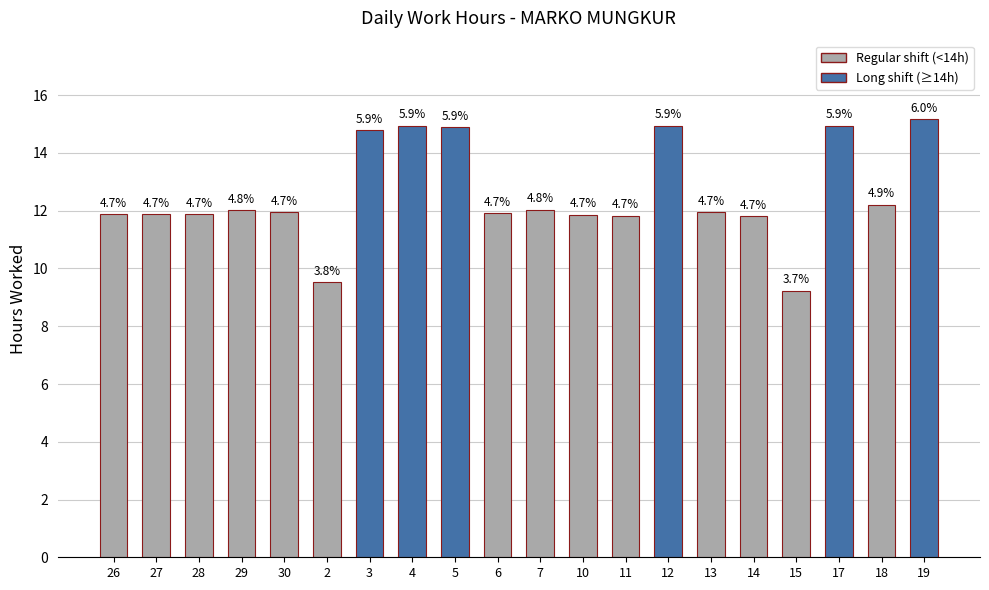

Does the chart contain any negative values?

No